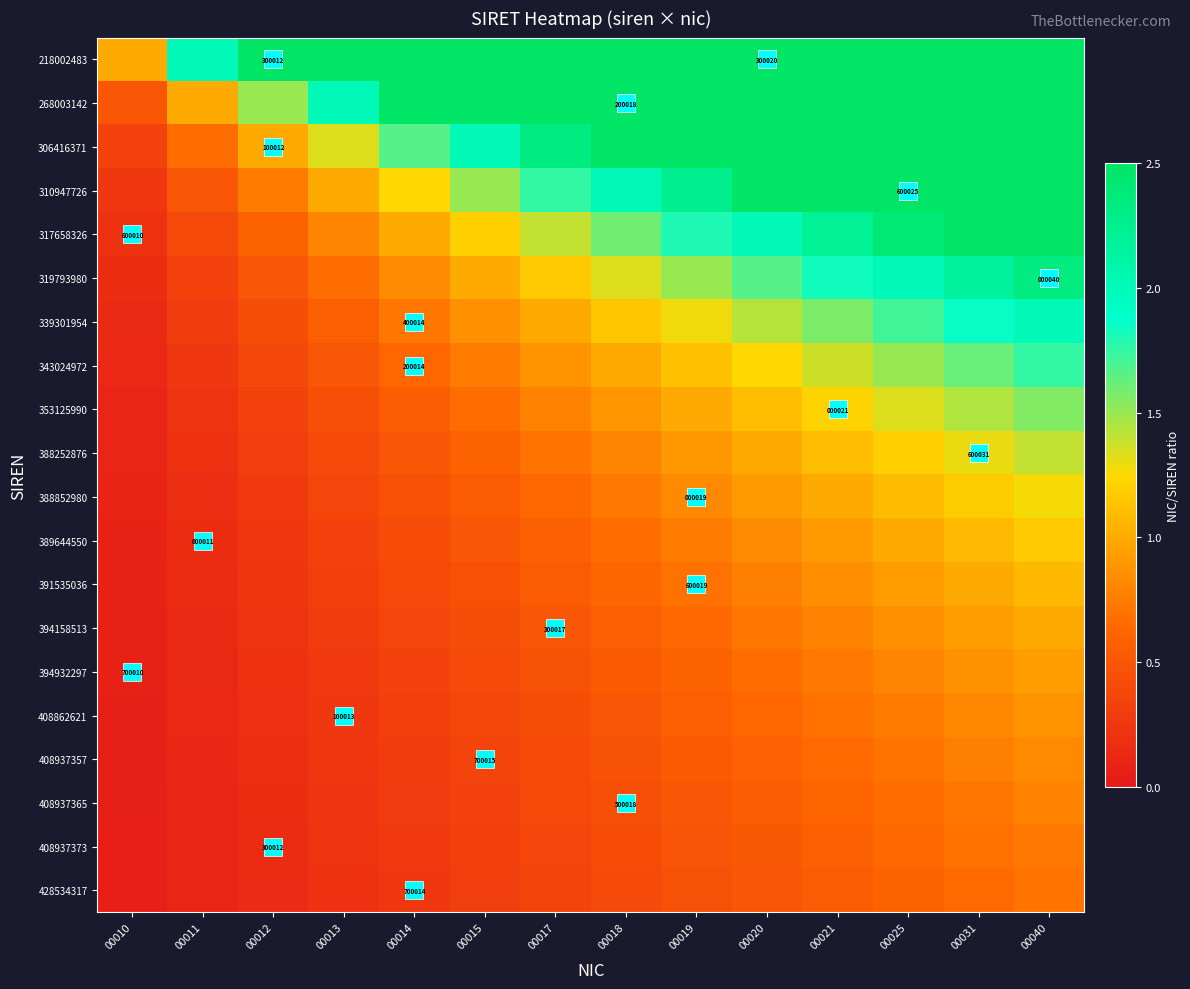

Rank the categories by 339301954 value from lowest to highest.

00010, 00011, 00012, 00013, 00014, 00015, 00017, 00018, 00019, 00020, 00021, 00025, 00031, 00040